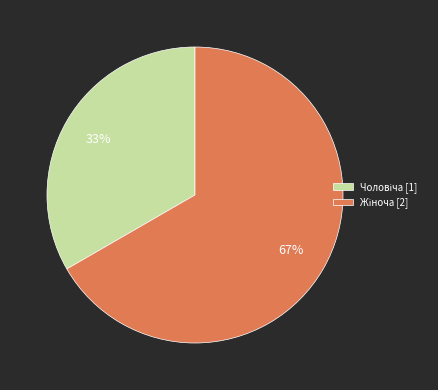

To the nearest percent, what is the average slice percentage?

50%